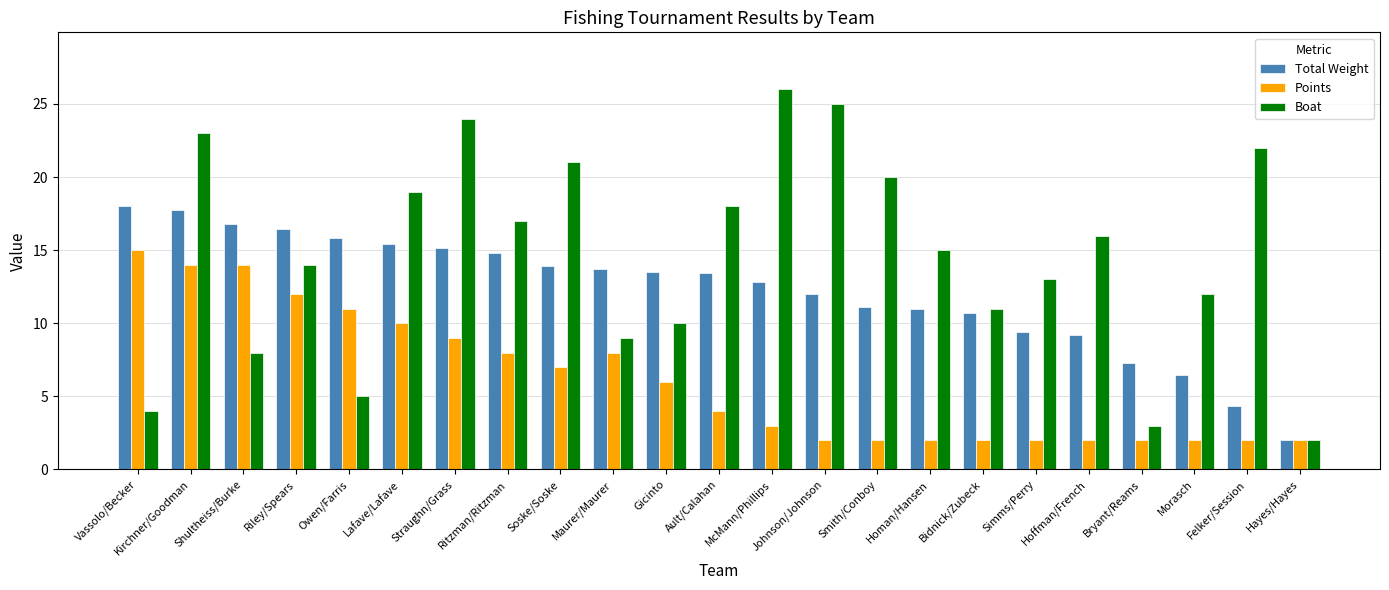

At which category does the chart reach its peak across all series?

McMann/Phillips